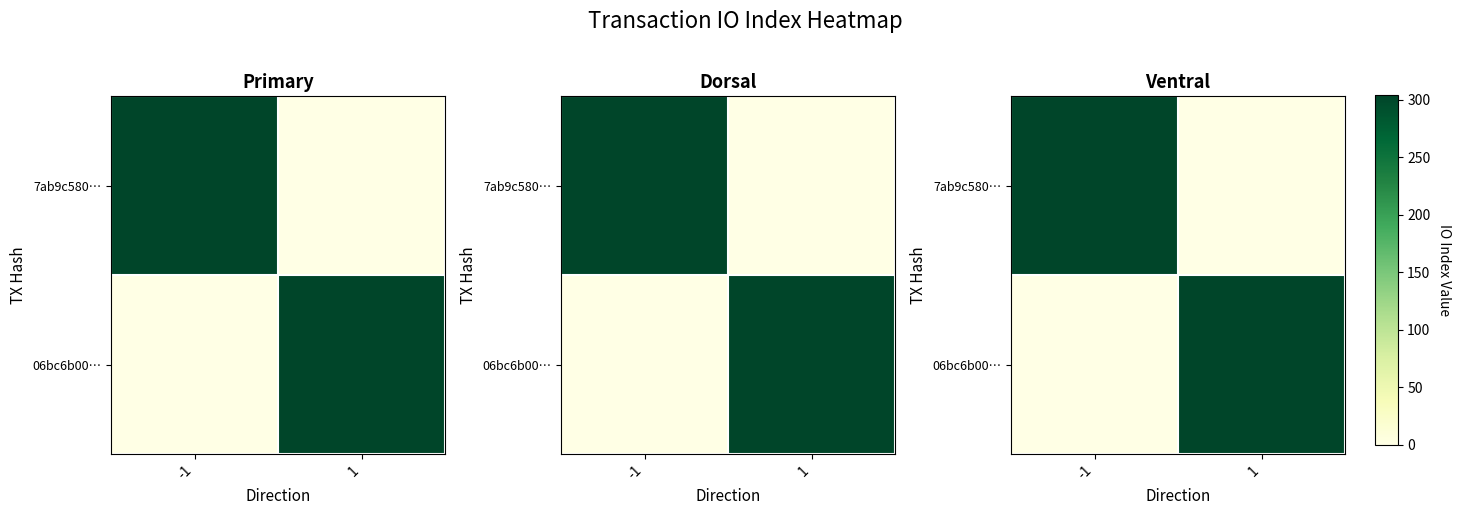

What is the sum of all 7ab9c580… values?

304